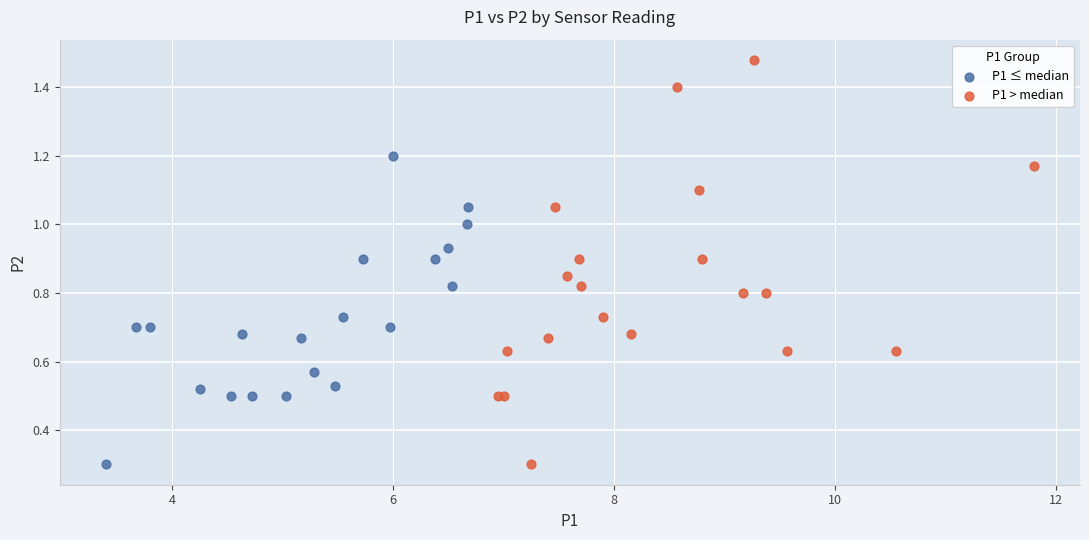

Which series reaches the maximum Y coordinate?

P1 > median